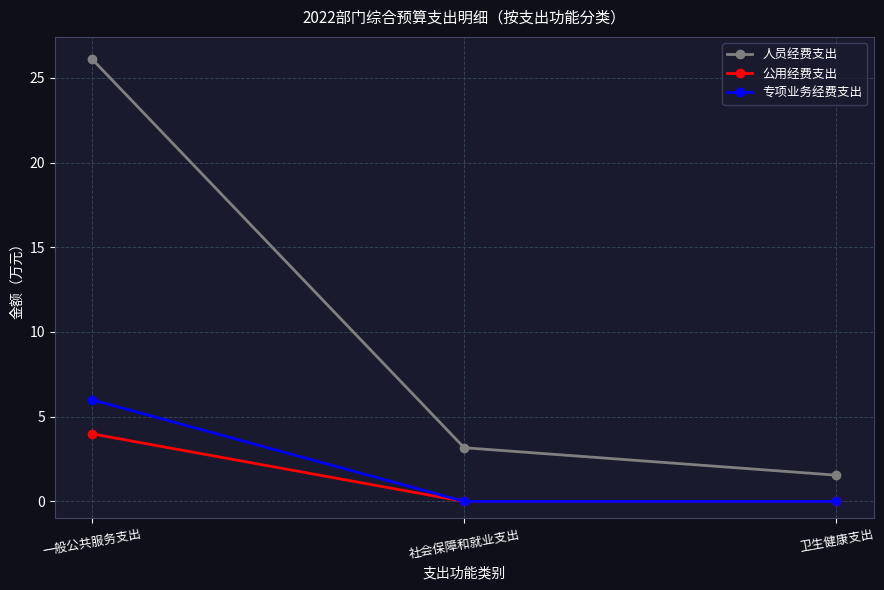

How many 公用经费支出 values are between 0 and 3?

2